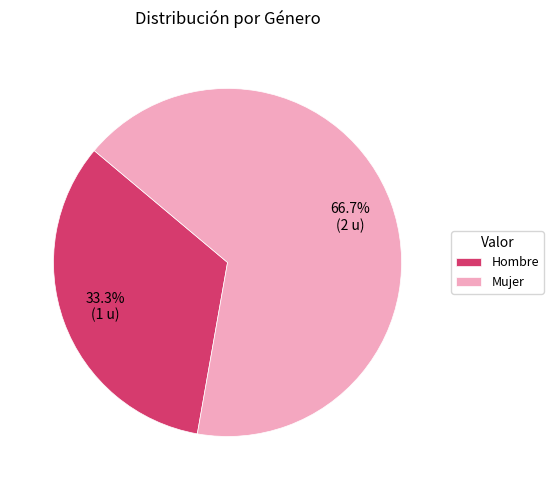

Which slice is the smallest?

Hombre